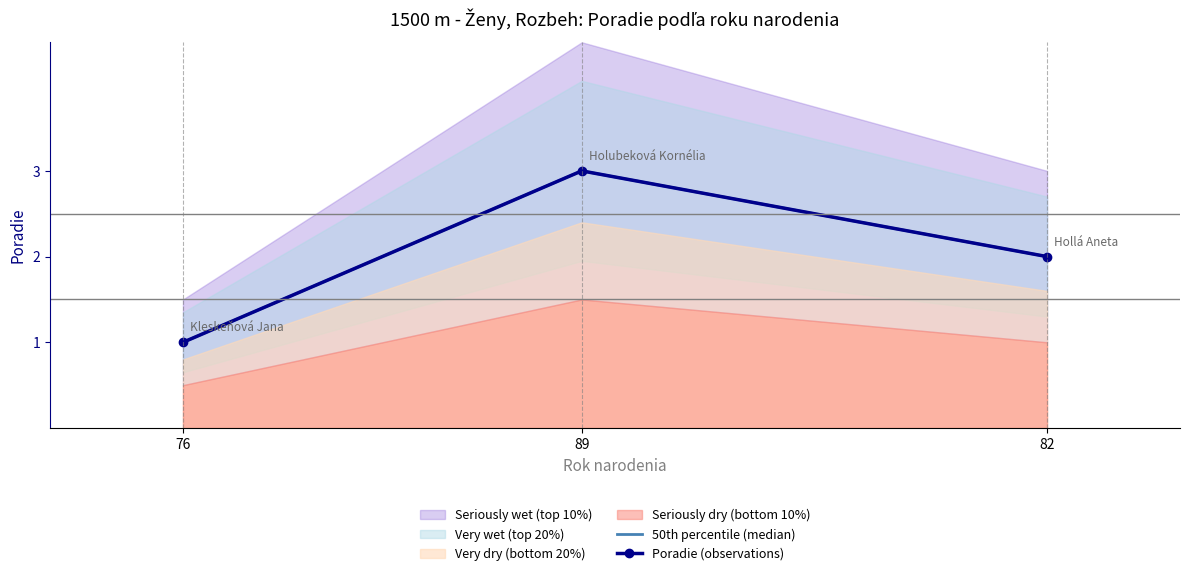

What is the maximum value for Poradie (observations)?

3